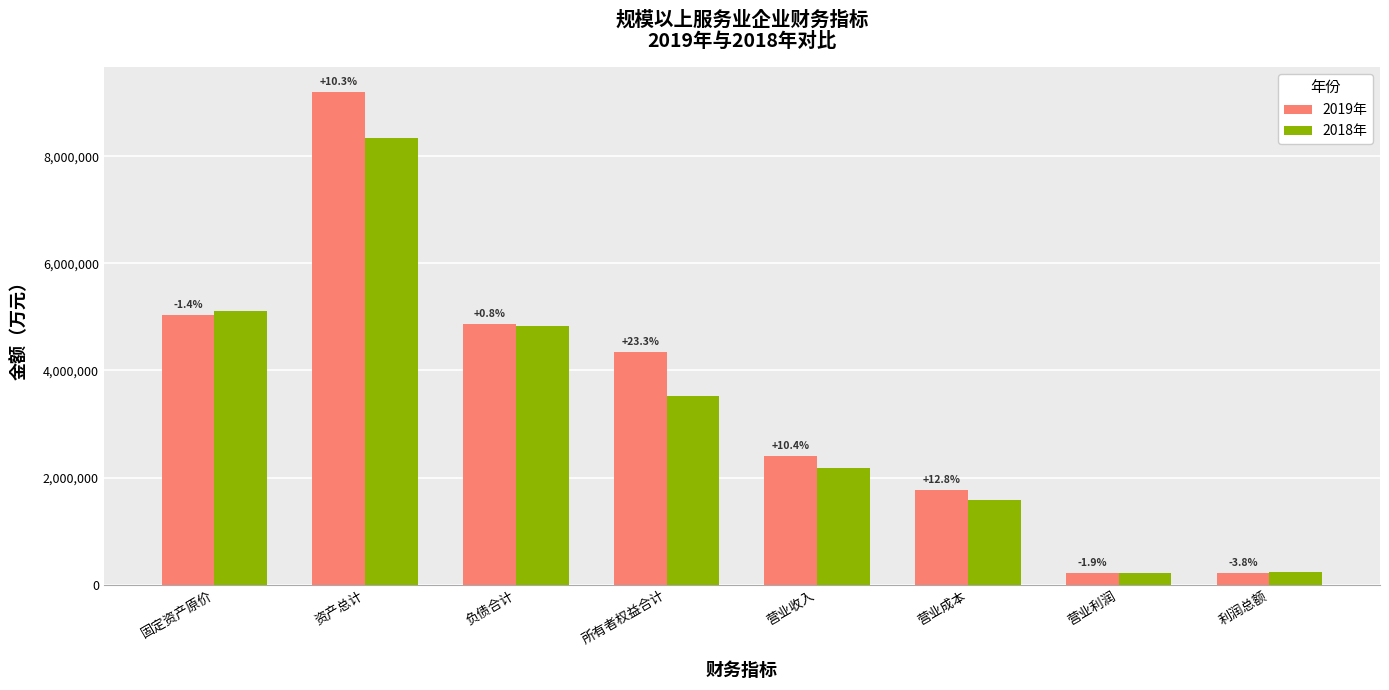

What is the average value of the 2018年 series?

3248885.2